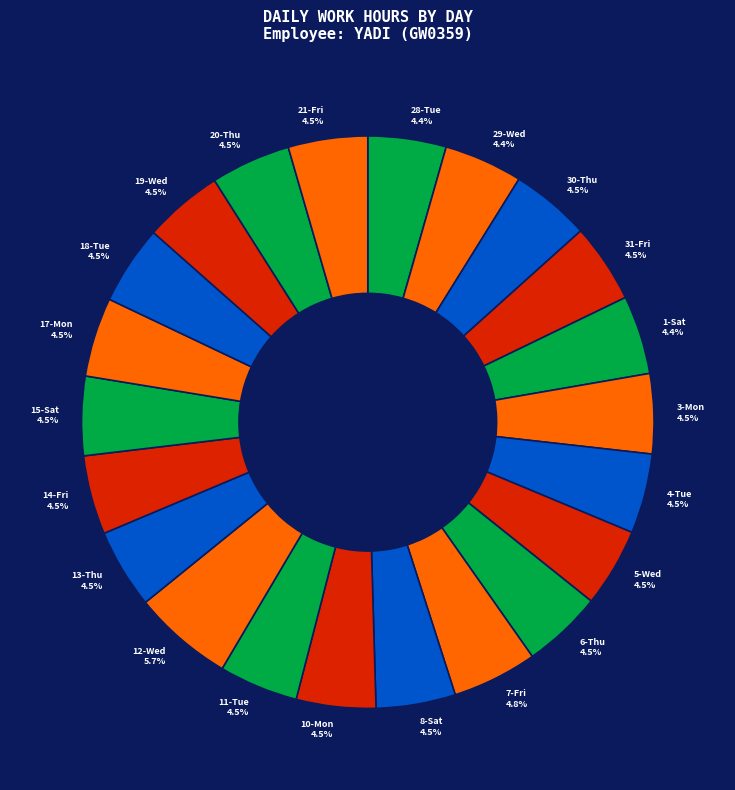

What portion of the pie excludes 17-Mon?

95.5%